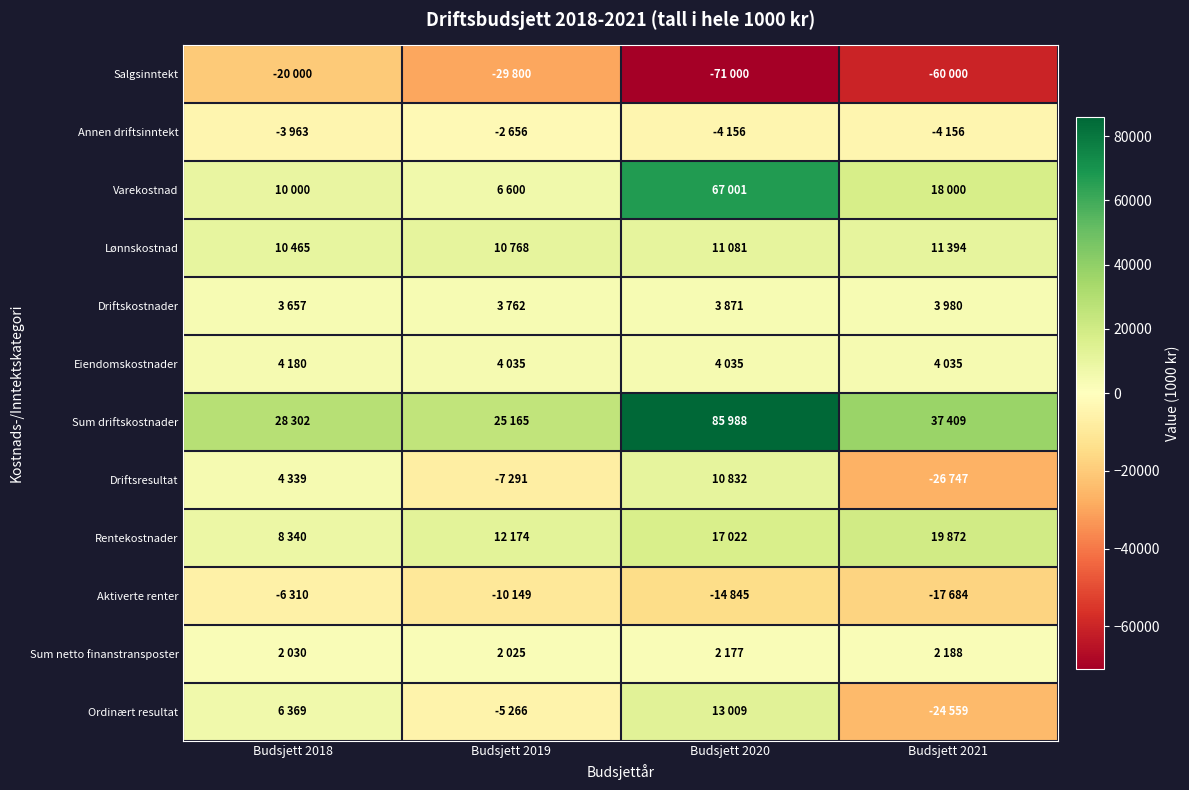

Between Budsjett 2020 and Budsjett 2018, which is larger?

Budsjett 2018